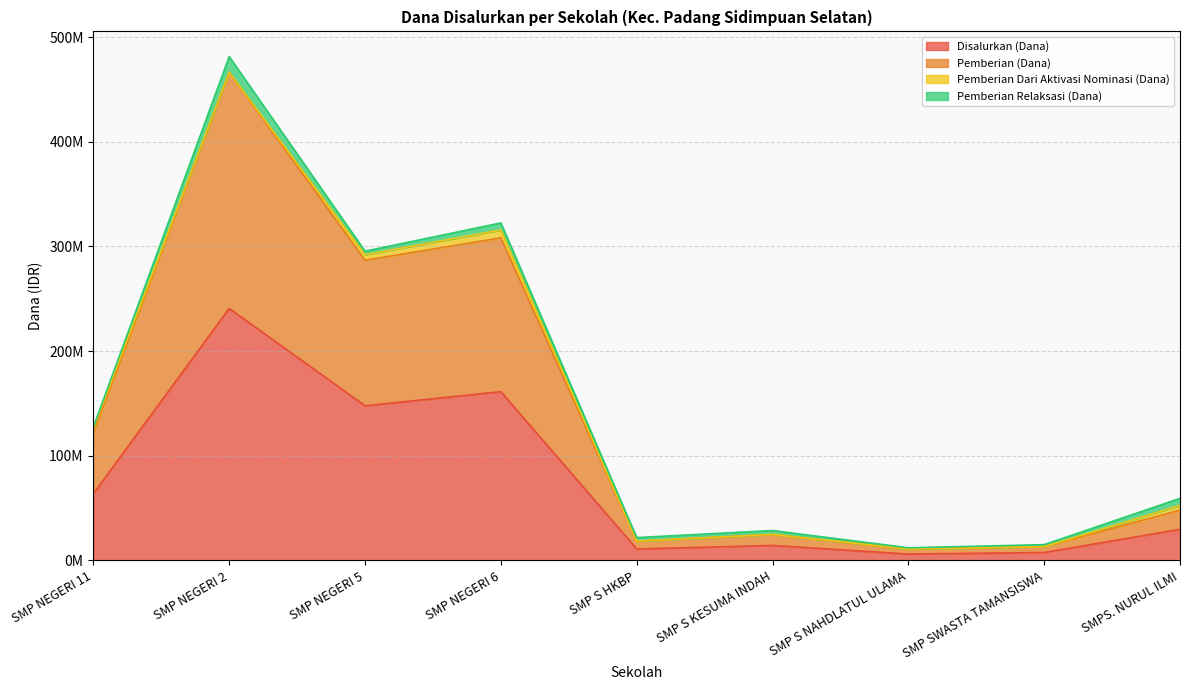

At which category is the sum across all series the highest?

SMP NEGERI 2